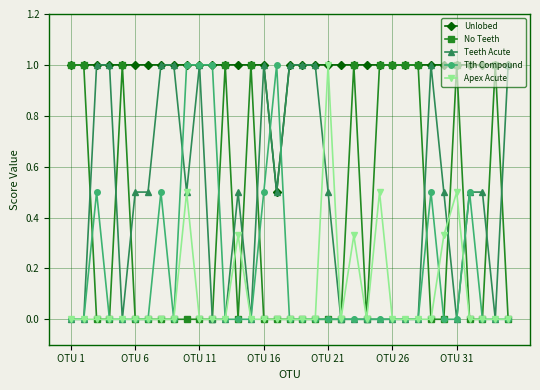

True or false: No Teeth has more than 1 points higher than both neighbors.

True